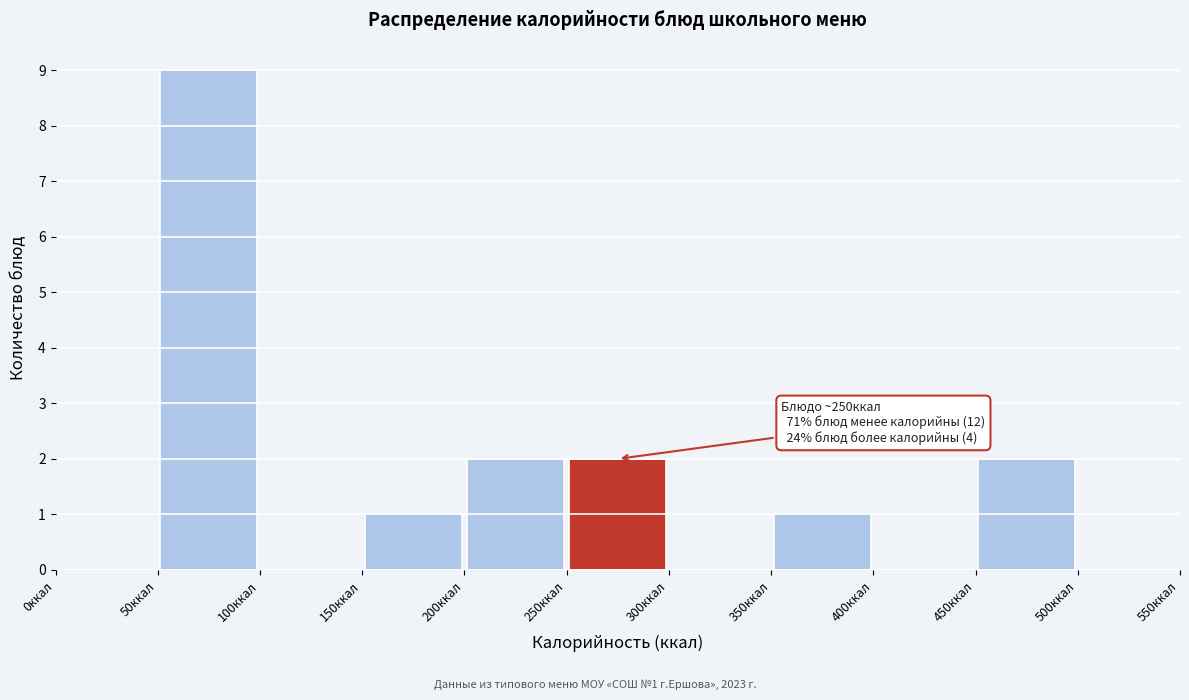

Over which range of the x-axis is the bar tallest?

50 to 100